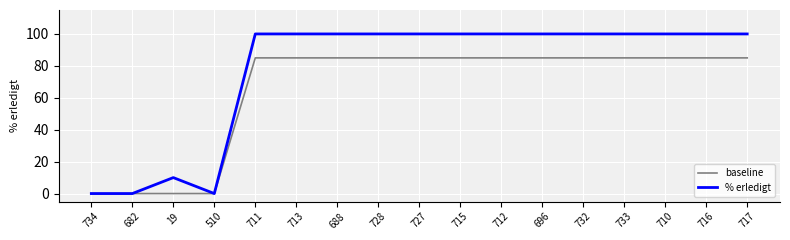

Where is % erledigt nearest to the value 50?

19